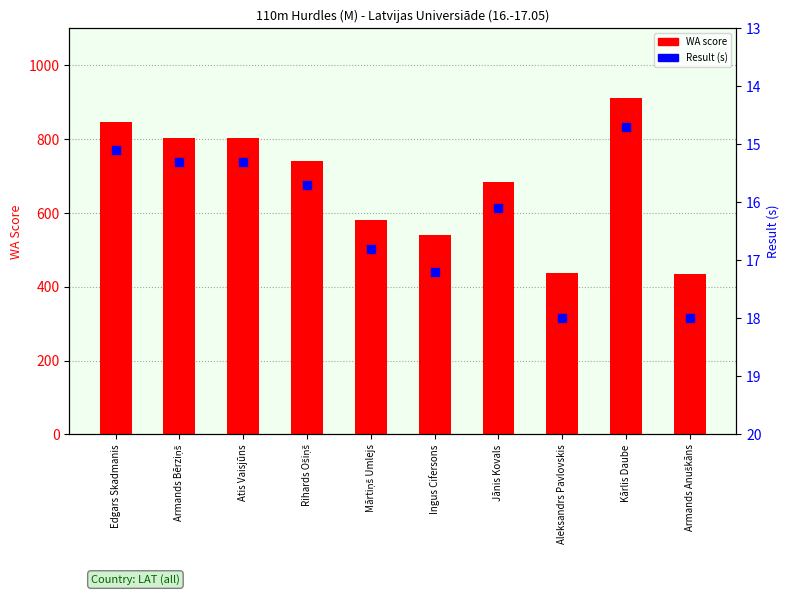

Which series contains the highest Y value?

WA score